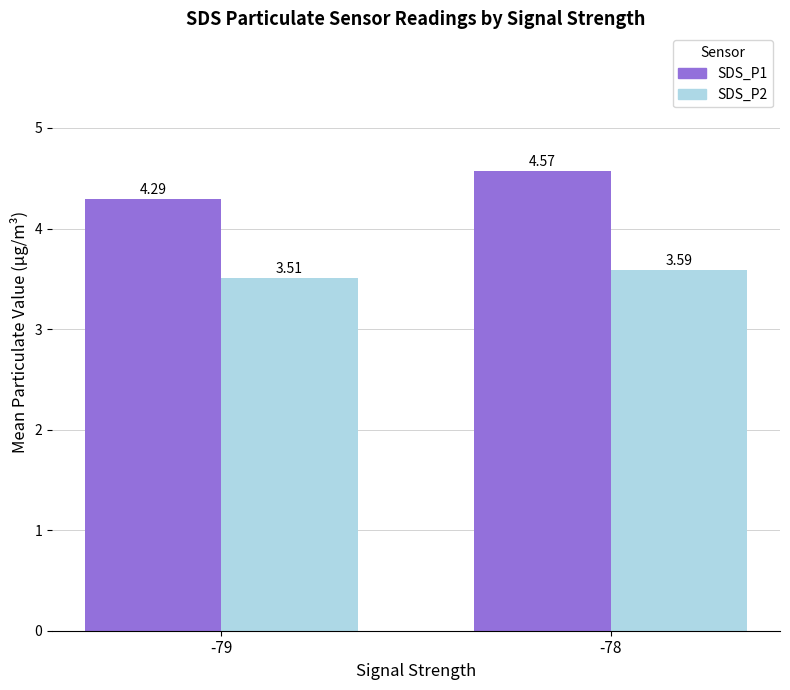

How many SDS_P1 values are between 4 and 5?

2